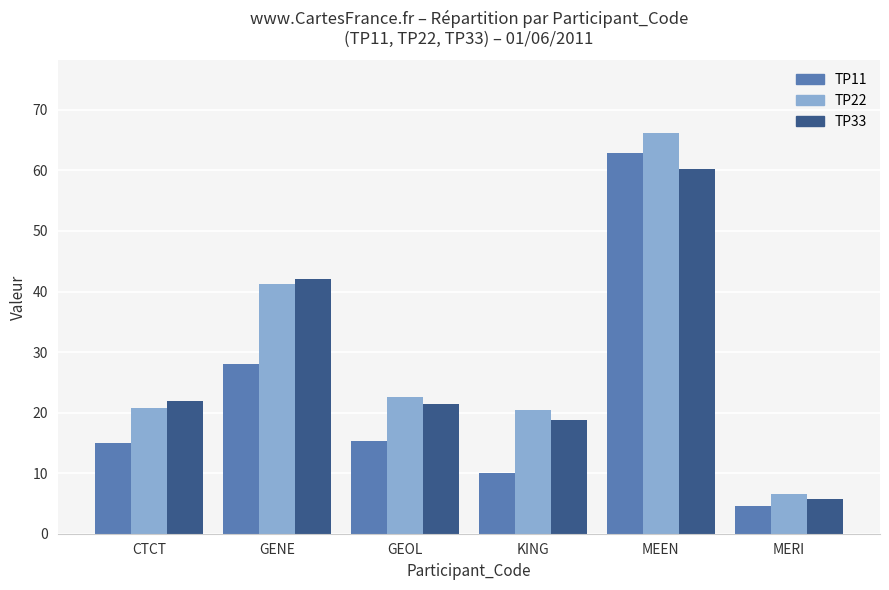

How many bars are there in each group?

3